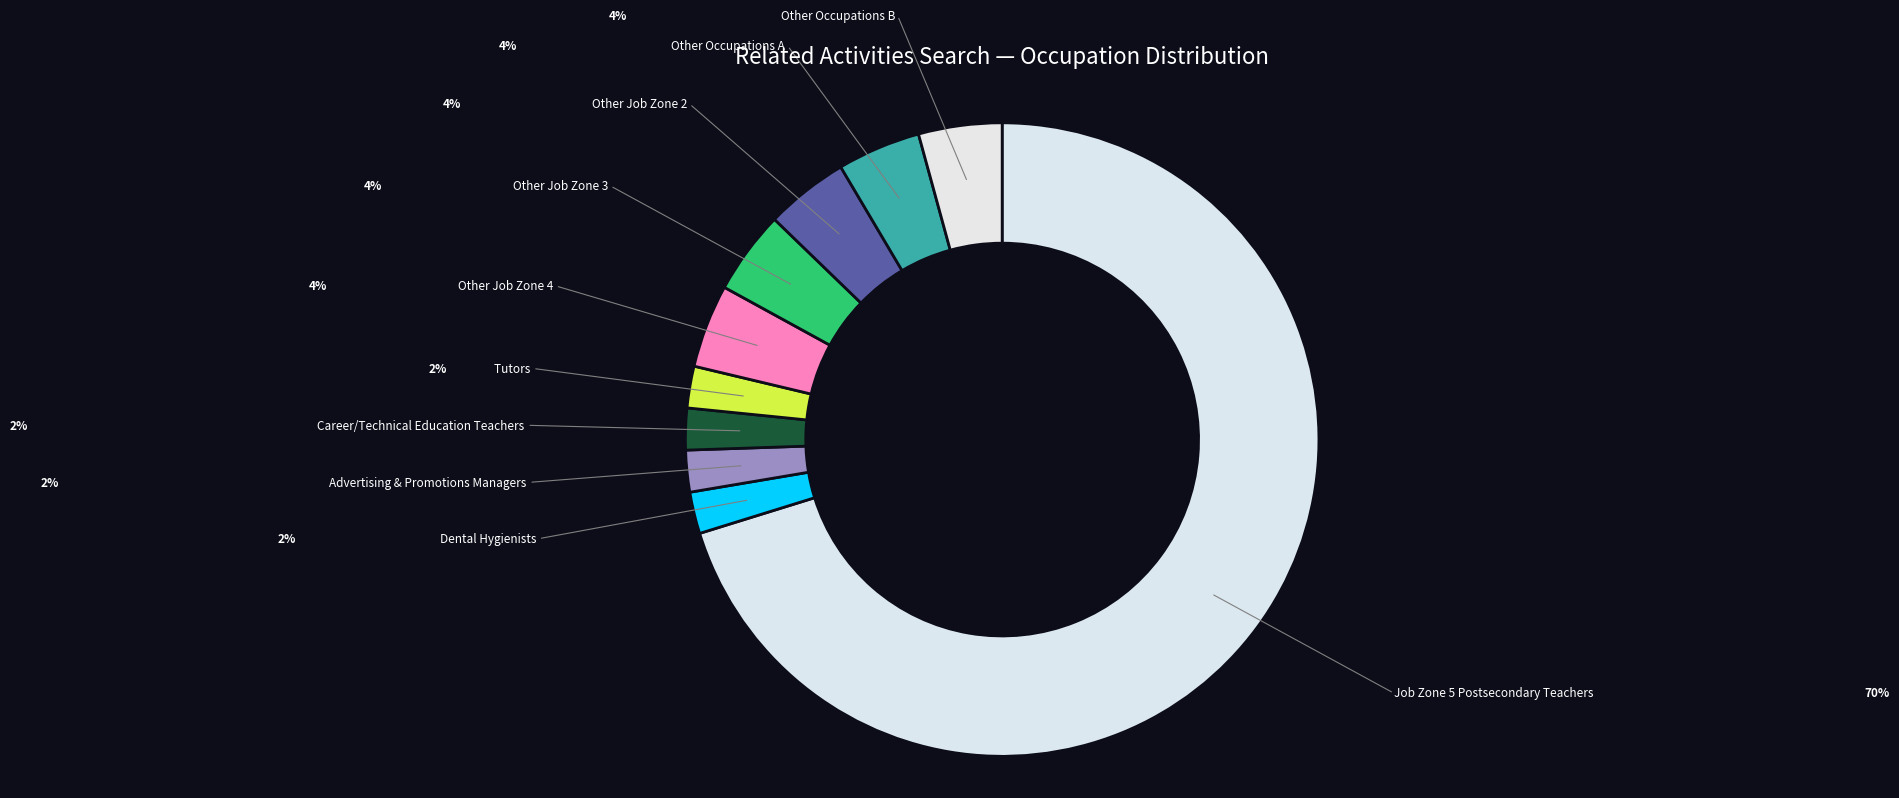

Which category has the smallest portion of the pie?

Advertising and Promotions Managers